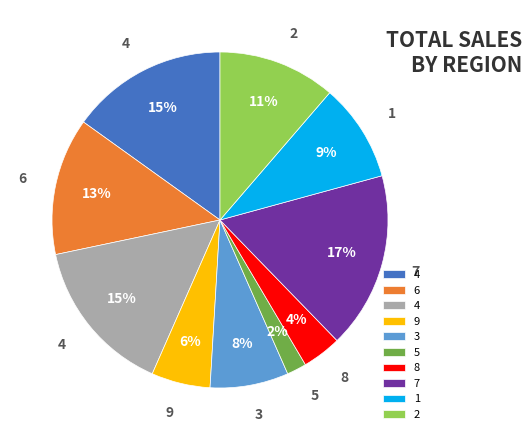

Is there any slice that represents more than half of the pie?

No